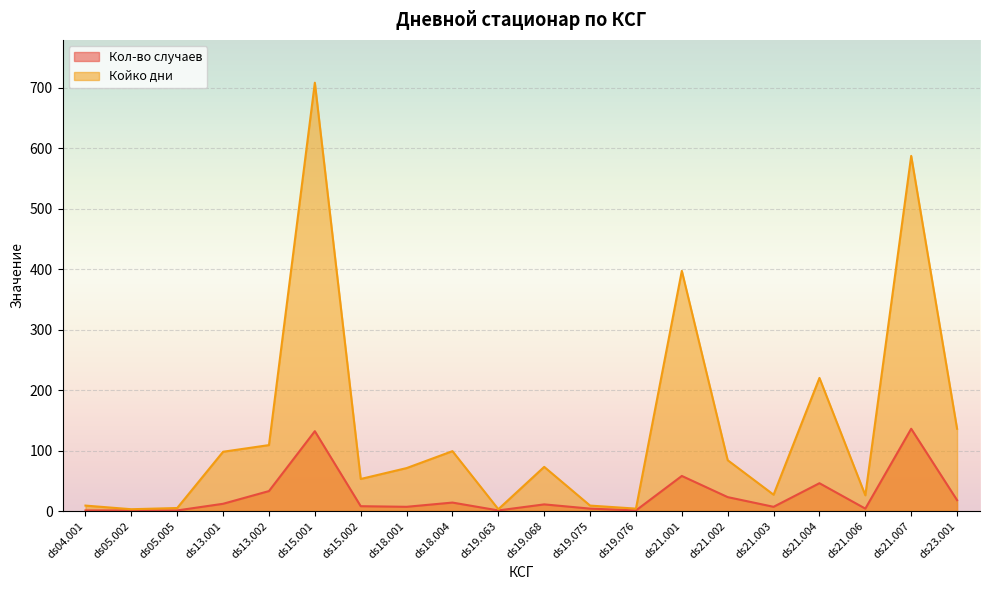

List the series in order of their overall mean, lowest first.

Кол-во случаев, Койко дни